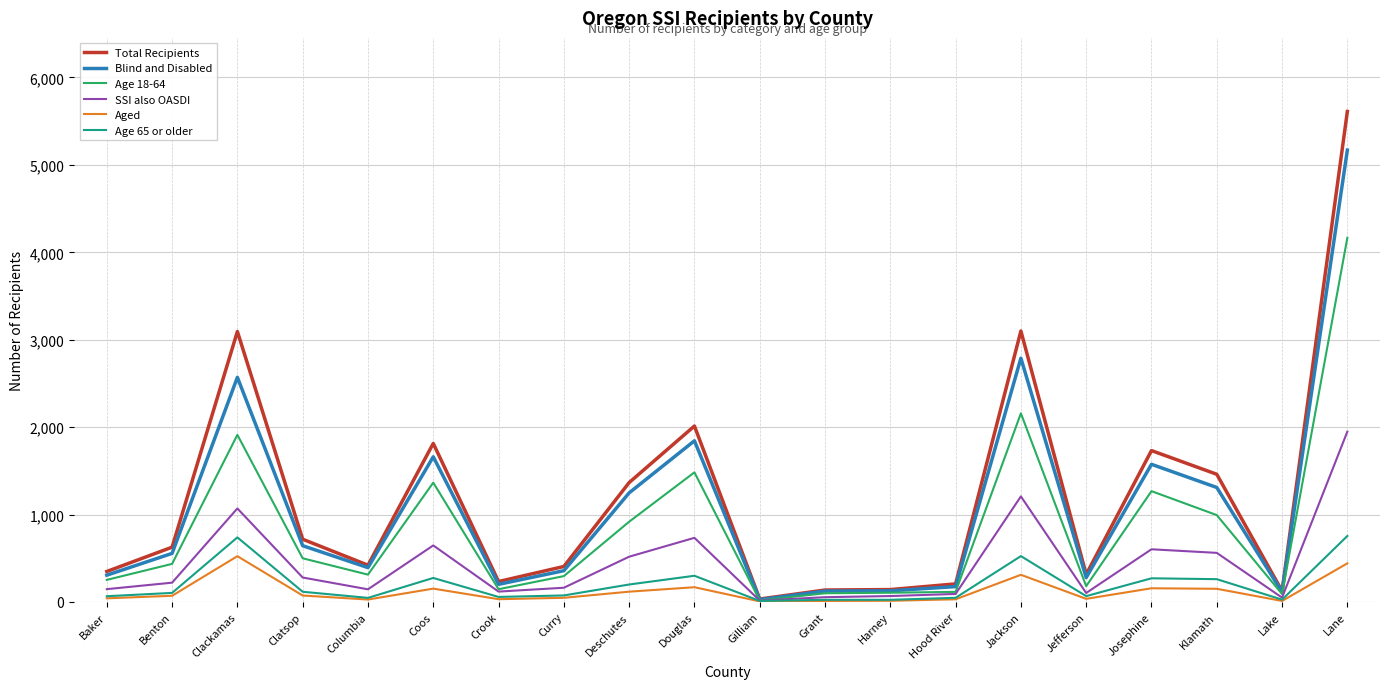

What is the spread (max minus min) of values at Lane?

5169